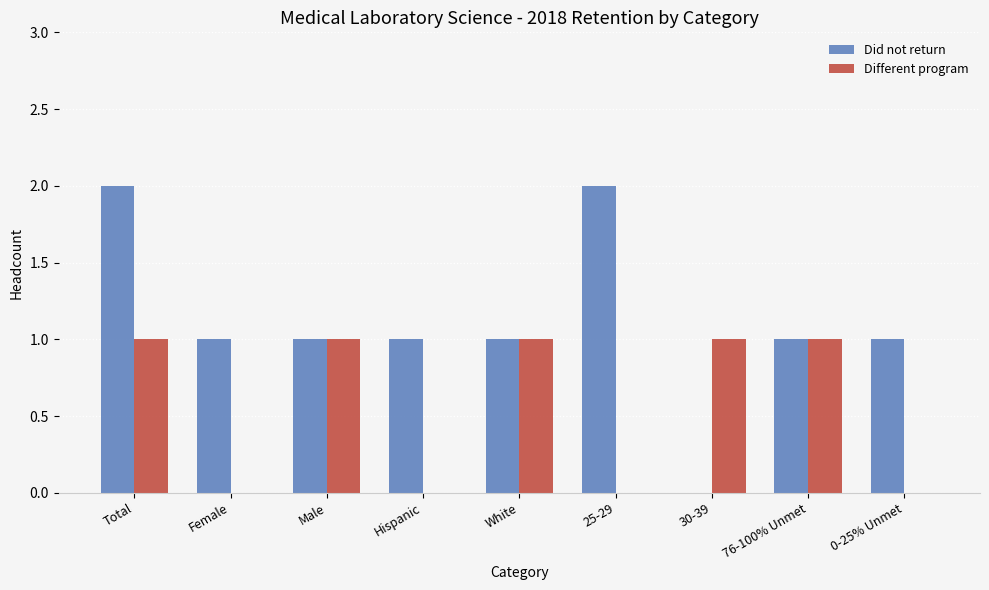

How many values in Did not return are above zero?

8